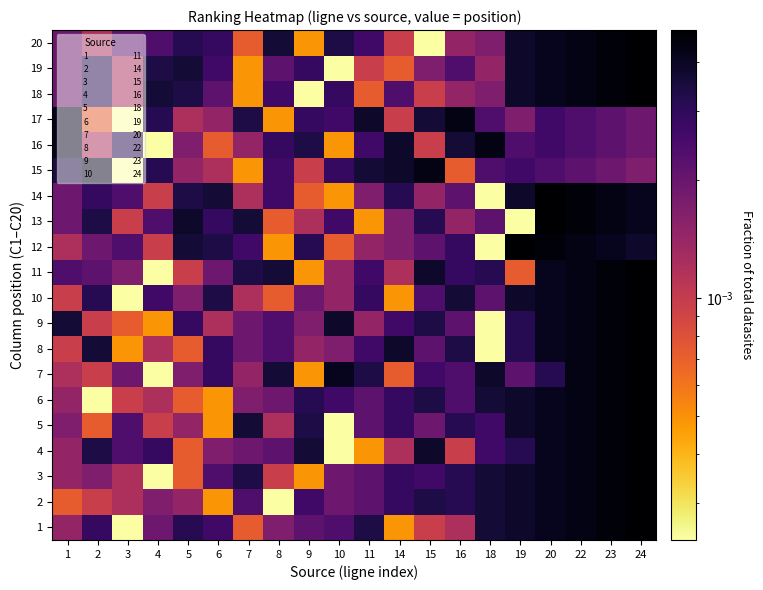

List the series in order of their peak value, highest first.

1, 2, 3, 4, 5, 6, 7, 8, 9, 10, 11, 12, 13, 14, 18, 19, 20, 15, 16, 17